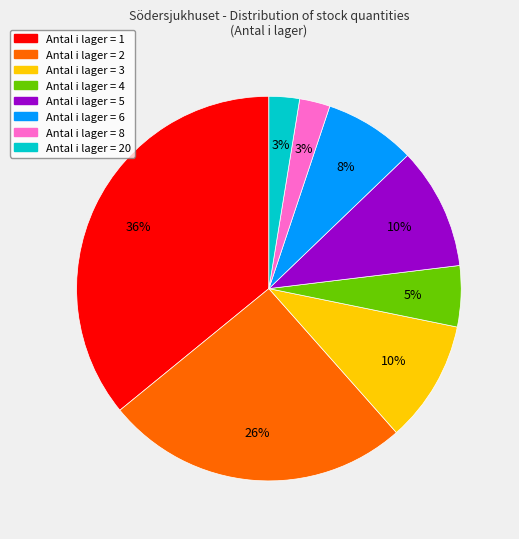

Combined, do Antal i lager = 20 and Antal i lager = 5 account for over 50%?

No